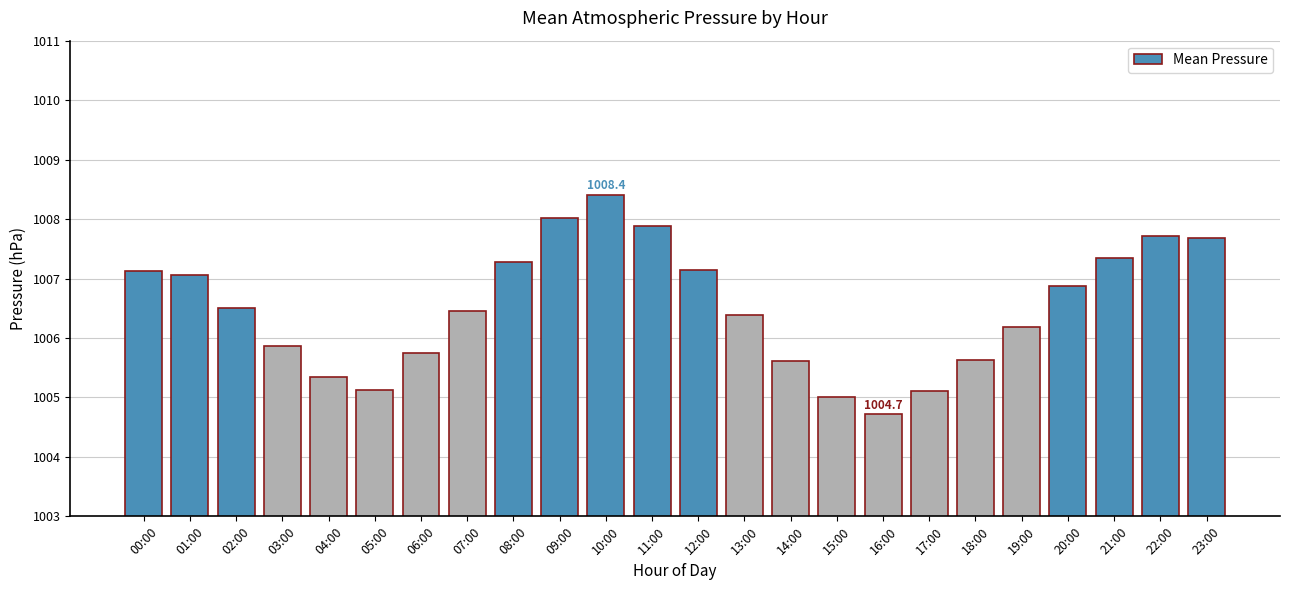

Approximately how many times larger is the value at 08:00 compared to 19:00?

1.0